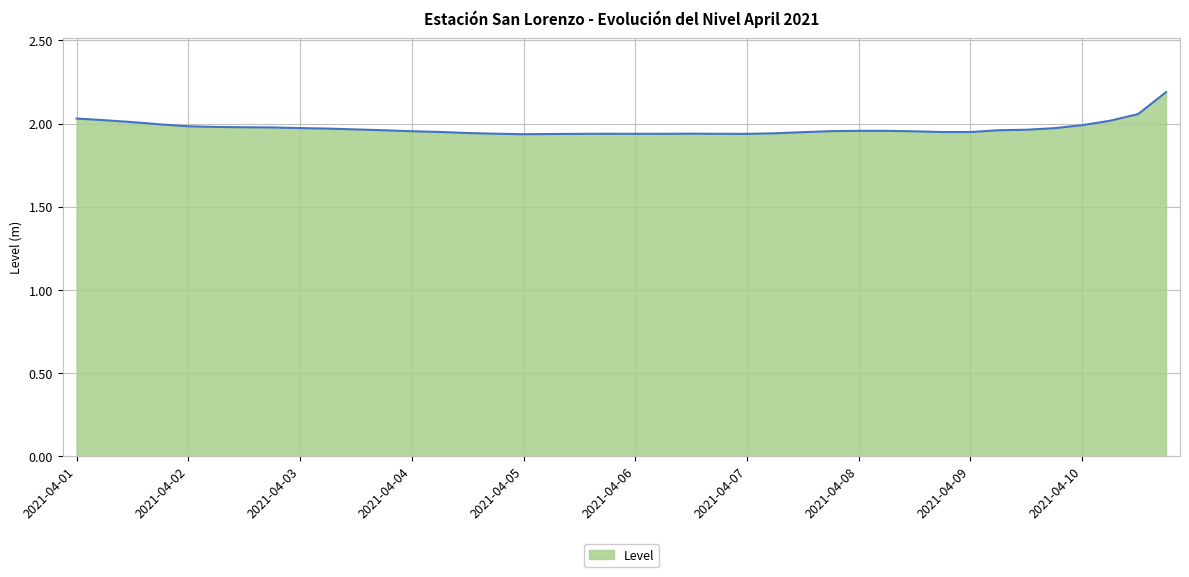

What is the maximum value shown in the chart?

2.2